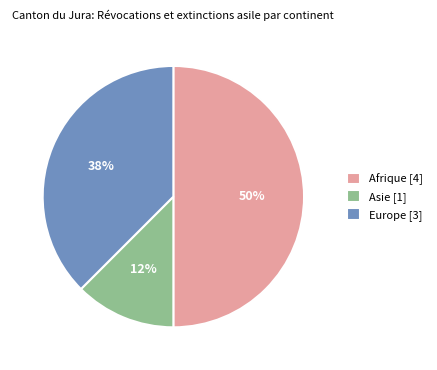

True or false: Europe accounts for 25% of the total.

False